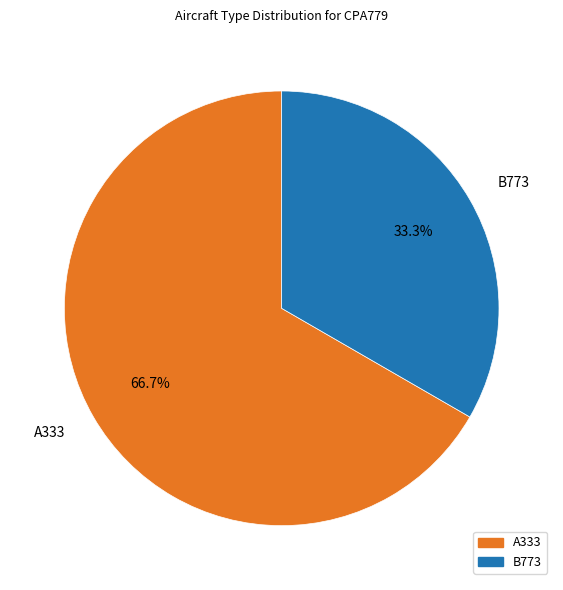

Is it true that A333 is 67% of the pie?

True